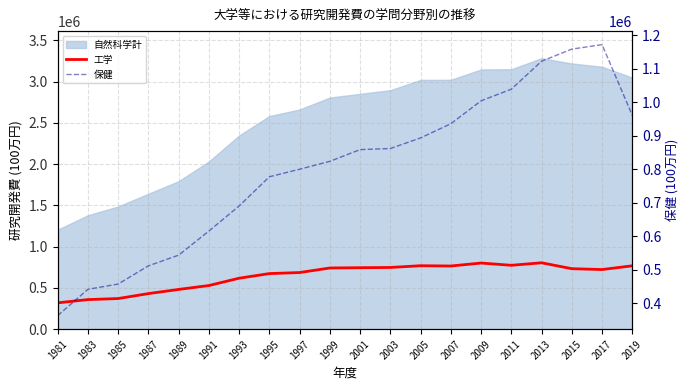

In 保健, how many points are higher than both neighbors (excluding endpoints)?

1